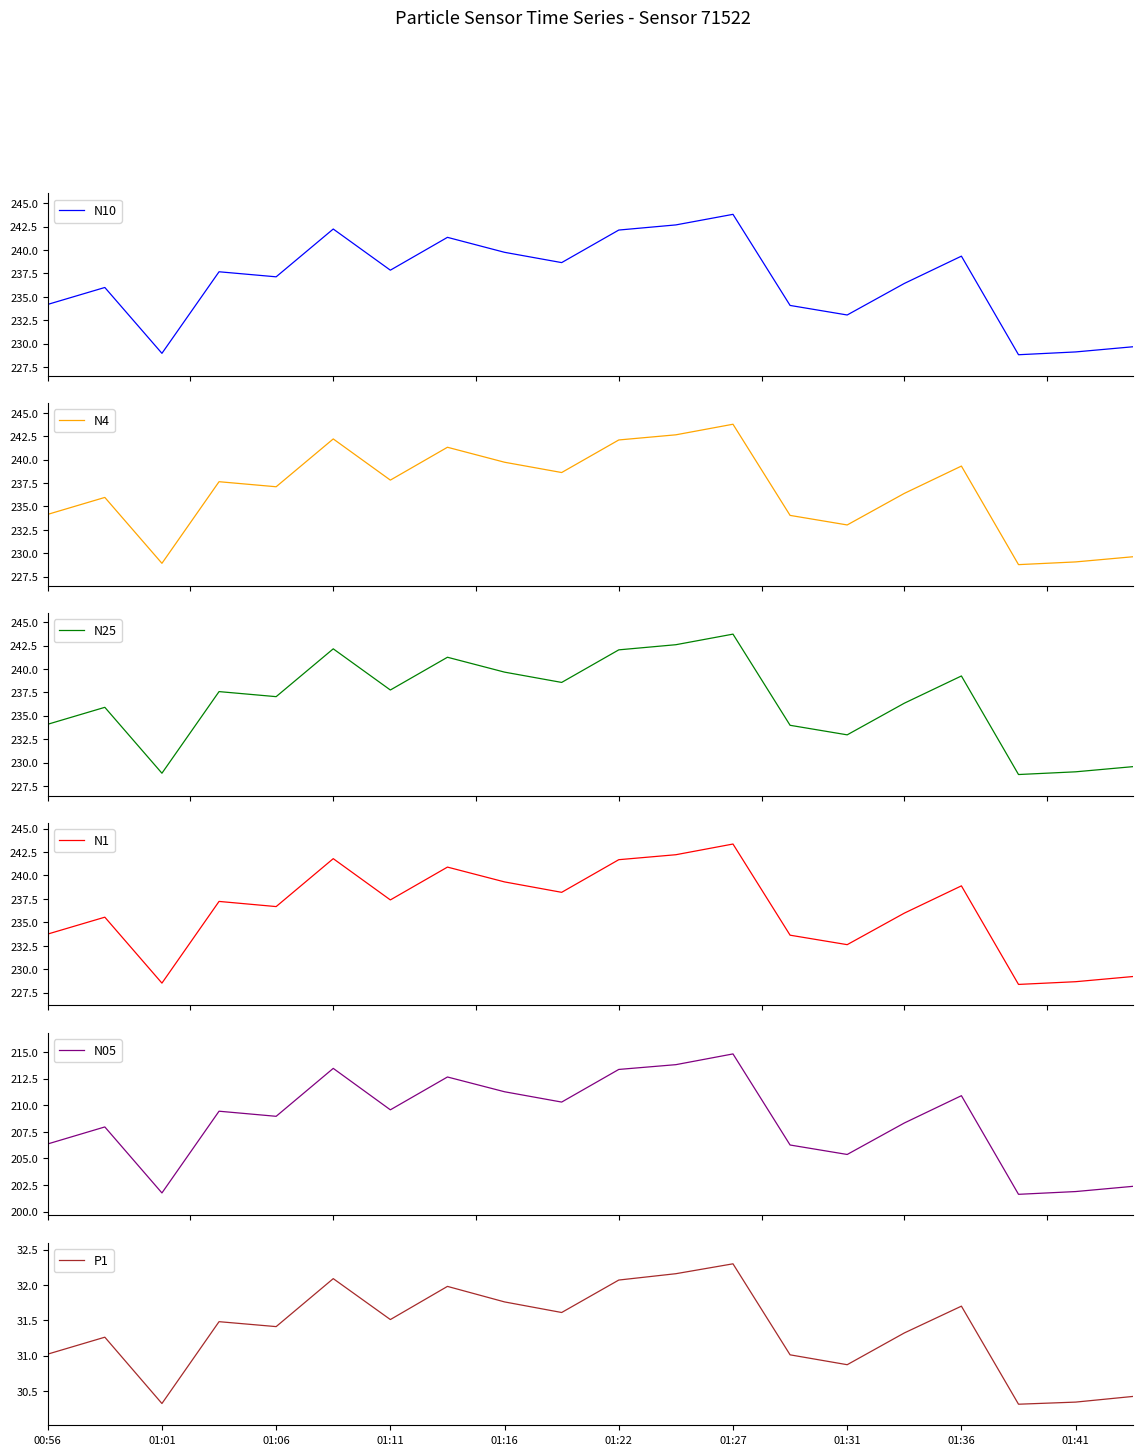

The P1 series shows 11.8 at 01:16. True or false?

False